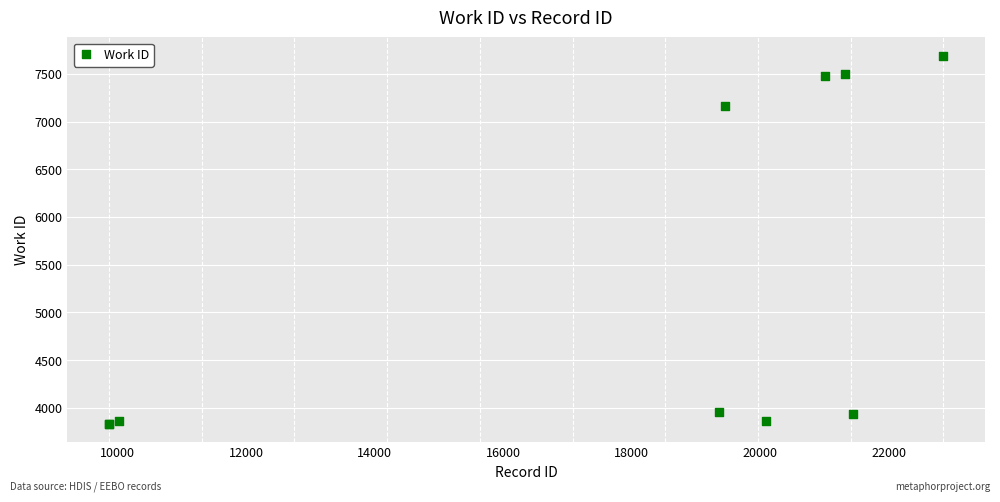

What Y value in the scatter plot is closest to 5761?

7168